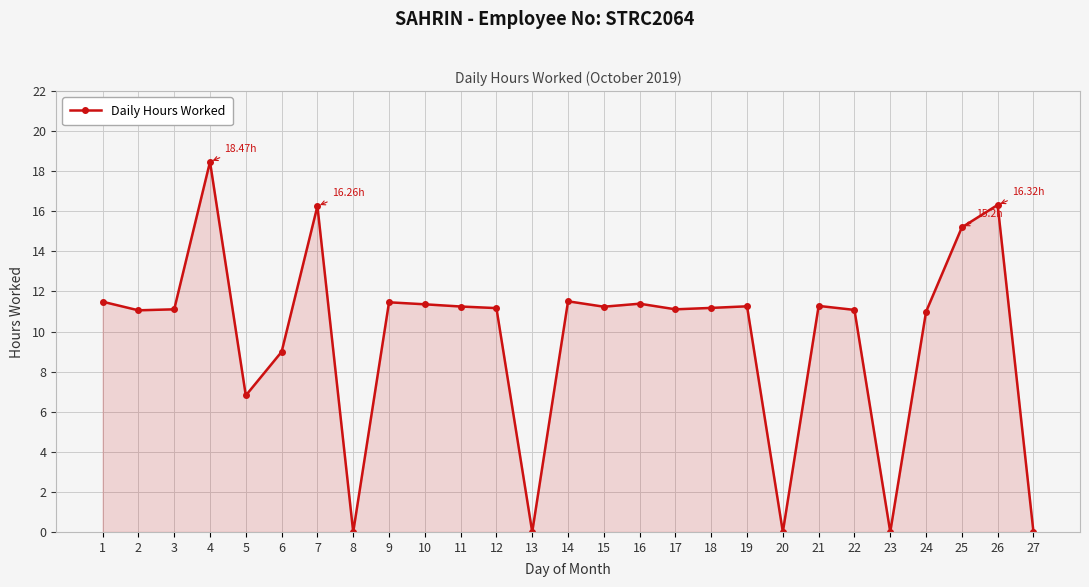

What is the value of the 18th point from the left?

11.2